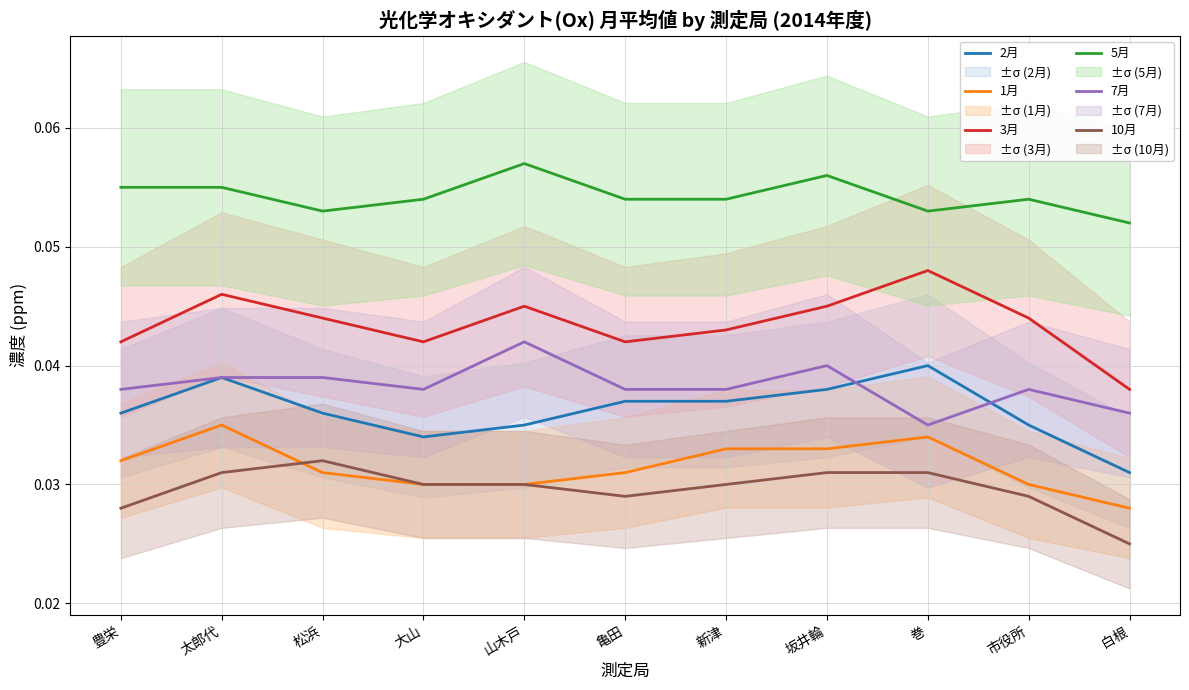

The value of 10月 at 松浜 is 0.0. True or false?

True